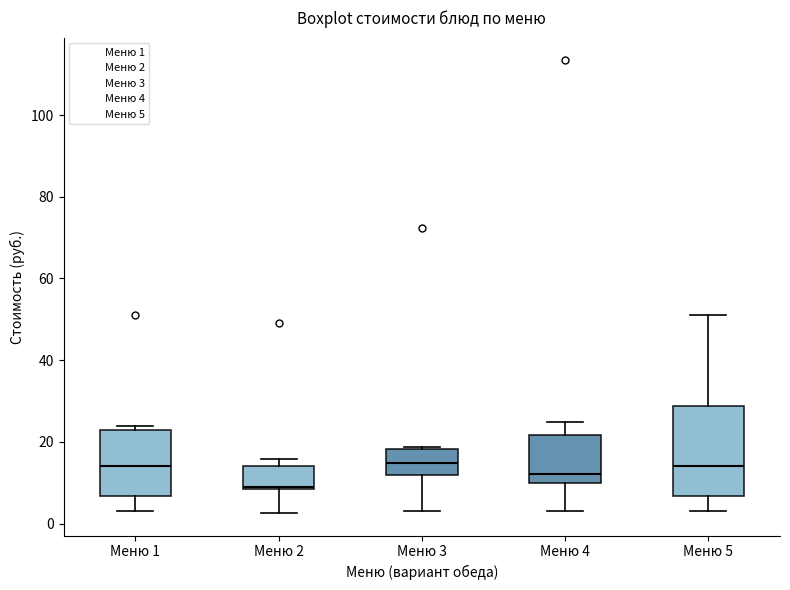

Reading left to right, transcribe this box plot: for each box, give where its median line is, the range the box spans, and where its two whiskers end, as read against the y-axis. The values are not printed on the chart, so give them approximately, as read against the axis.

Меню 1: median 14, box 6 to 22, whiskers 4 to 24
Меню 2: median 10, box 8 to 14, whiskers 2 to 16
Меню 3: median 14, box 12 to 18, whiskers 4 to 18
Меню 4: median 12, box 10 to 22, whiskers 4 to 24
Меню 5: median 14, box 6 to 28, whiskers 4 to 52